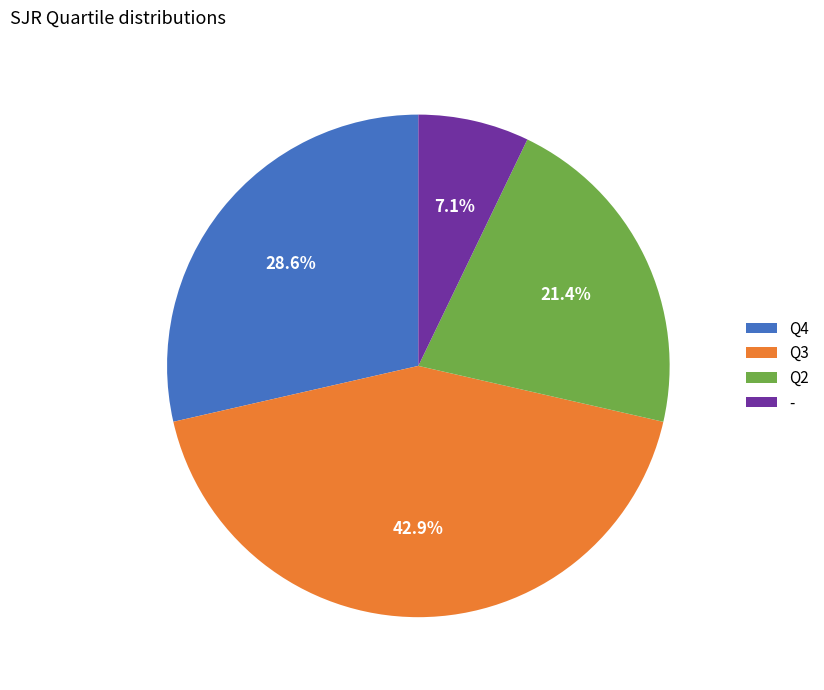

Which category has the smallest portion of the pie?

-